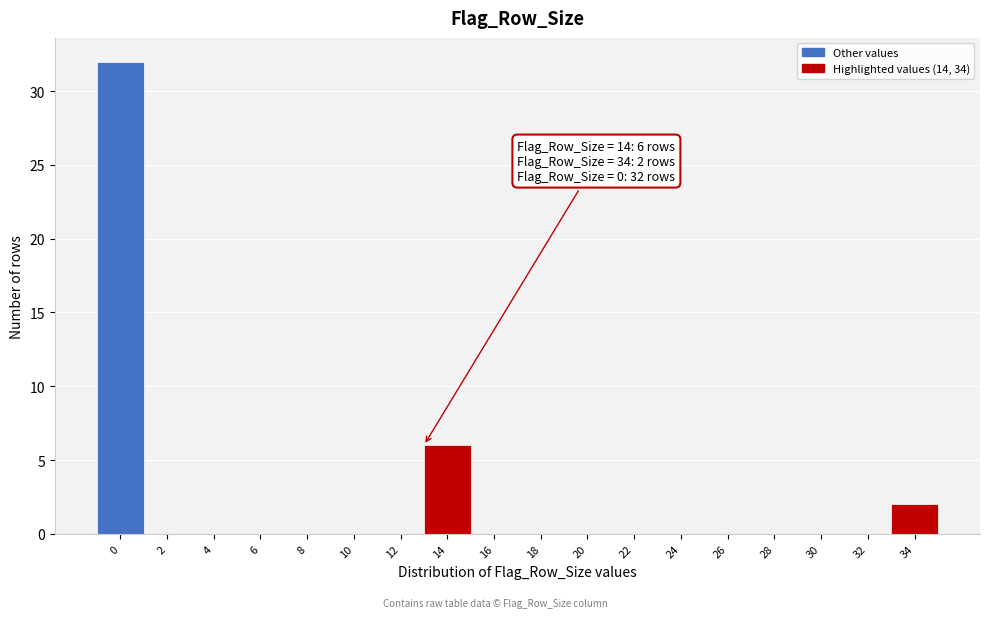

Reading left to right, extract all data points from this chart.

0=32	2=0	4=0	6=0	8=0	10=0	12=0	14=6	16=0	18=0	20=0	22=0	24=0	26=0	28=0	30=0	32=0	34=2